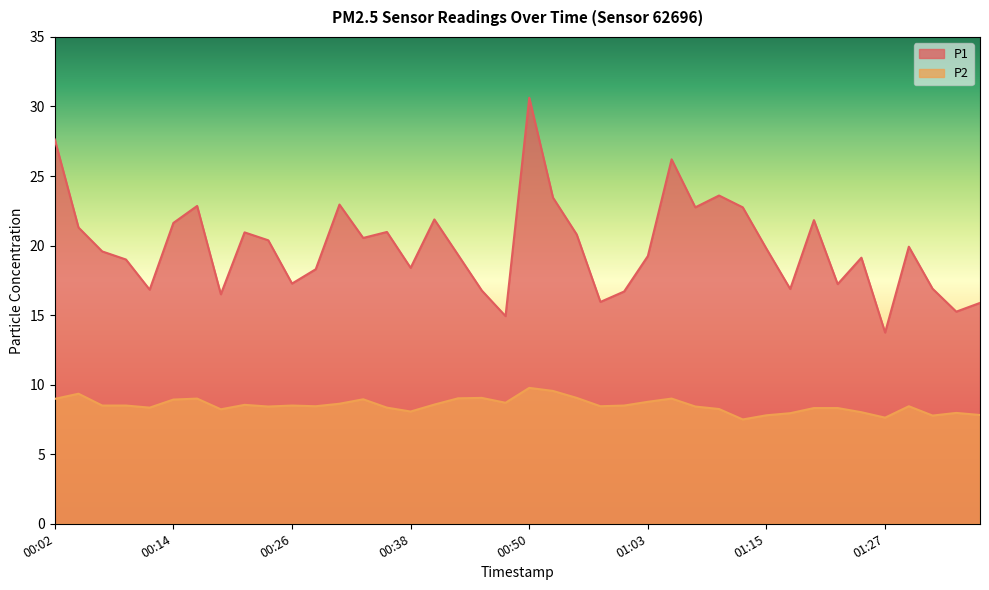

Which series has the largest total across all categories?

P1